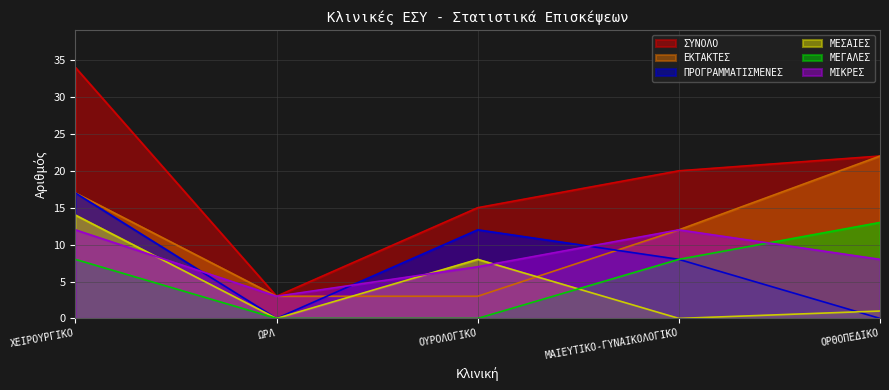

Does the chart have visible grid lines?

Yes